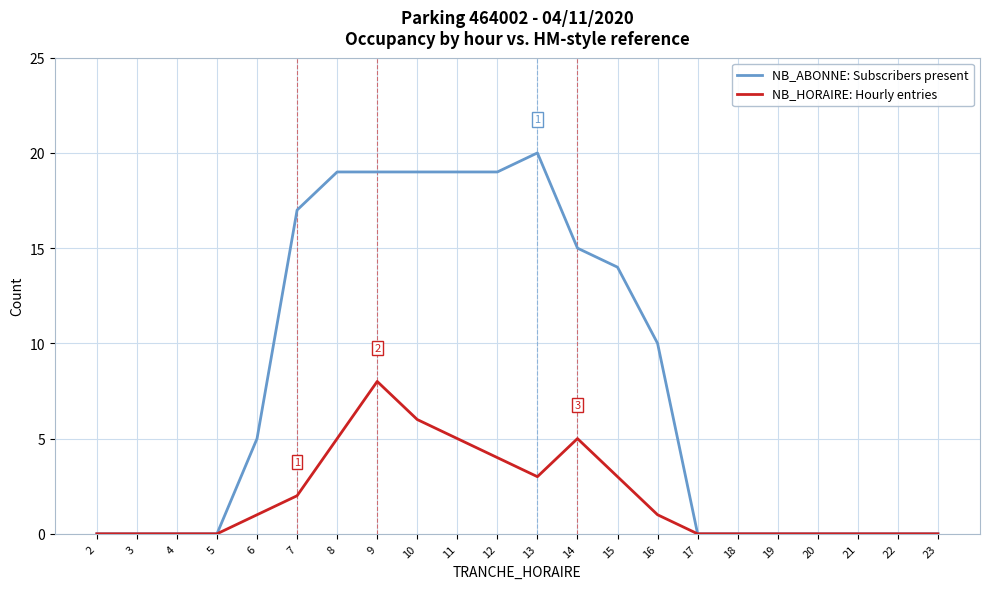

List the series in order of their peak value, highest first.

NB_ABONNE: Subscribers present, NB_HORAIRE: Hourly entries